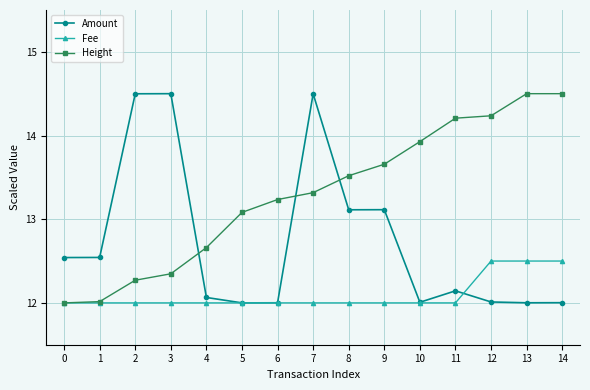

What is the spread (max minus min) of values at 6?

1.2